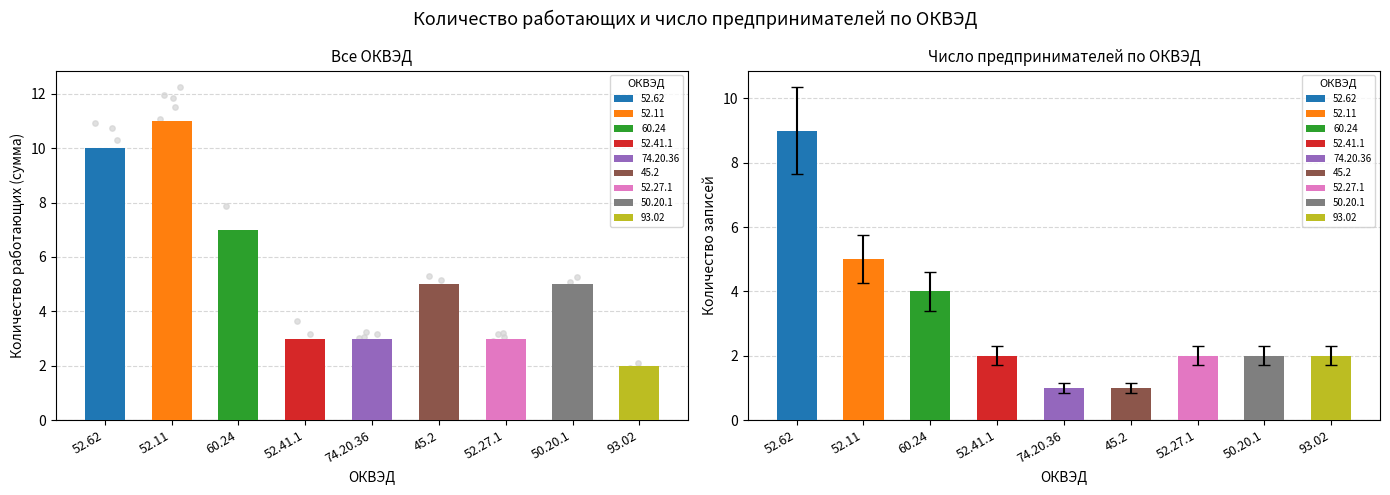

Which has a higher value, 93.02 or 52.11?

52.11